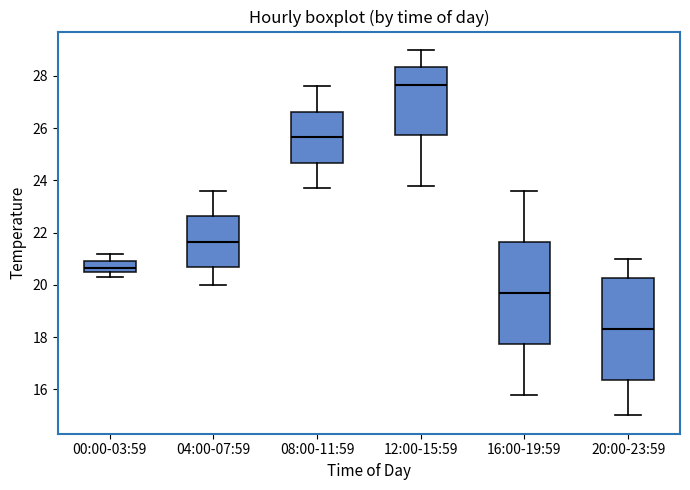

Reading left to right, transcribe this box plot: for each box, give where its median line is, the range the box spans, and where its two whiskers end, as read against the y-axis. The values are not printed on the chart, so give them approximately, as read against the axis.

00:00-03:59: median 20.6 (inside the box), box 20.6 to 21.0, whiskers 20.4 to 21.2
04:00-07:59: median 21.6, box 20.6 to 22.6, whiskers 20.0 to 23.6
08:00-11:59: median 25.6, box 24.6 to 26.6, whiskers 23.8 to 27.6
12:00-15:59: median 27.6, box 25.8 to 28.4, whiskers 23.8 to 29.0
16:00-19:59: median 19.8, box 17.8 to 21.6, whiskers 15.8 to 23.6
20:00-23:59: median 18.4, box 16.4 to 20.2, whiskers 15.0 to 21.0